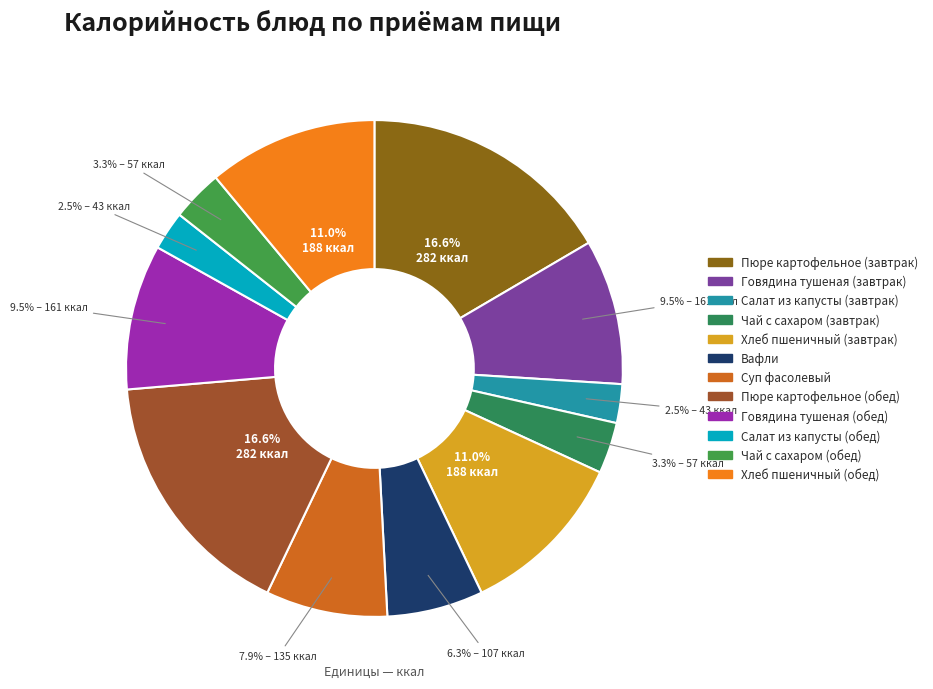

To the nearest percent, what percentage of the pie is Салат из капусты (завтрак)?

3%